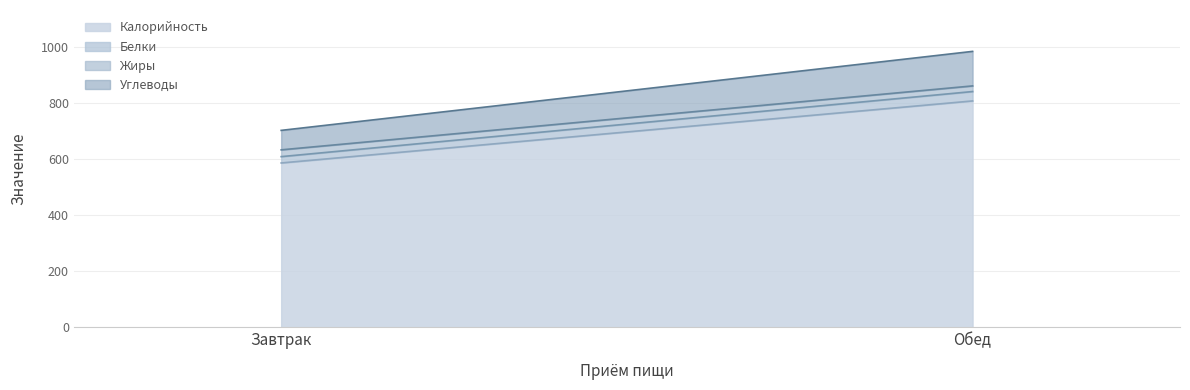

At how many categories does at least one series exceed 174?

2